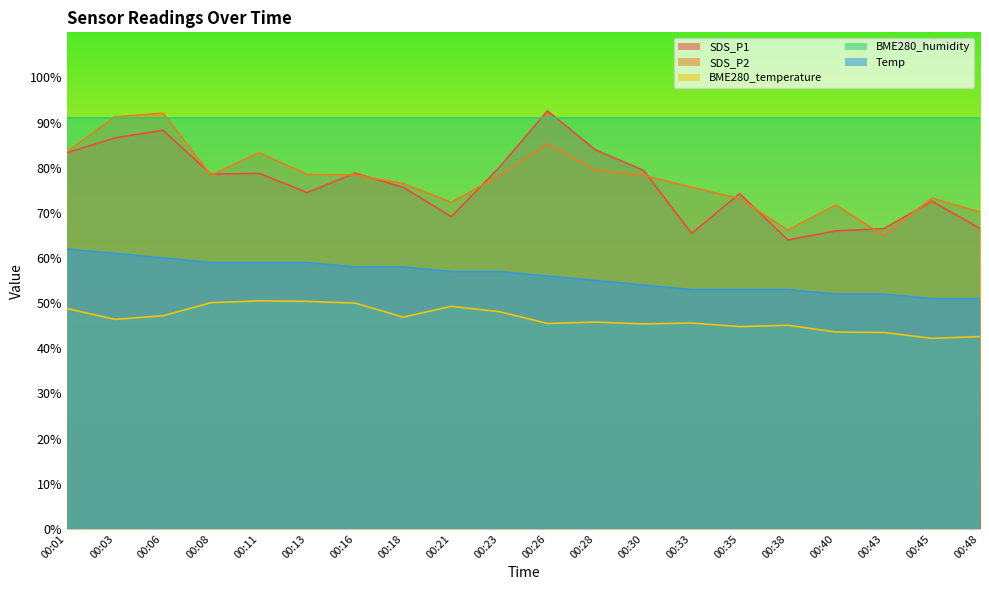

How many lines are shown in the chart?

5